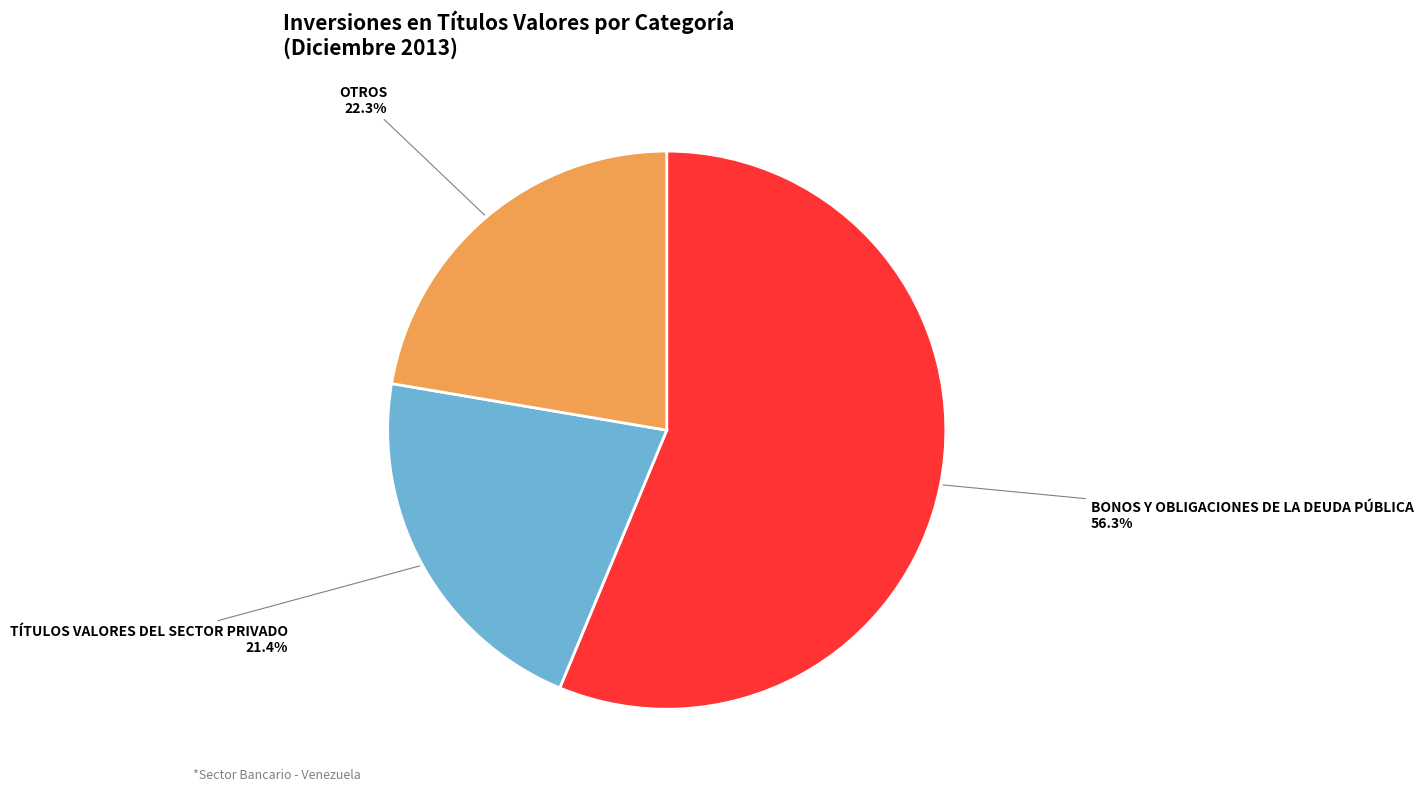

Is there a majority slice in this chart?

Yes